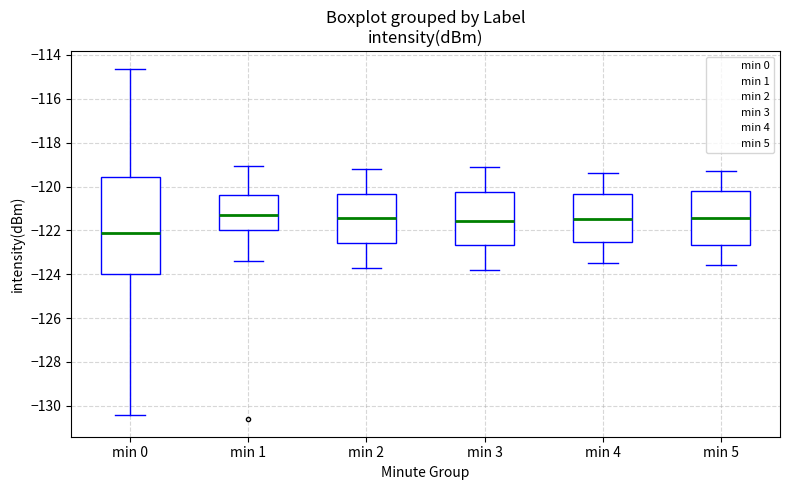

Reading left to right, transcribe this box plot: for each box, give where its median line is, the range the box spans, and where its two whiskers end, as read against the y-axis. The values are not printed on the chart, so give them approximately, as read against the axis.

min 0: median -122.2, box -124.0 to -119.6, whiskers -130.4 to -114.6
min 1: median -121.4, box -122.0 to -120.4, whiskers -123.4 to -119.0
min 2: median -121.4, box -122.6 to -120.4, whiskers -123.6 to -119.2
min 3: median -121.6, box -122.6 to -120.2, whiskers -123.8 to -119.0
min 4: median -121.4, box -122.6 to -120.4, whiskers -123.4 to -119.4
min 5: median -121.4, box -122.6 to -120.2, whiskers -123.6 to -119.2